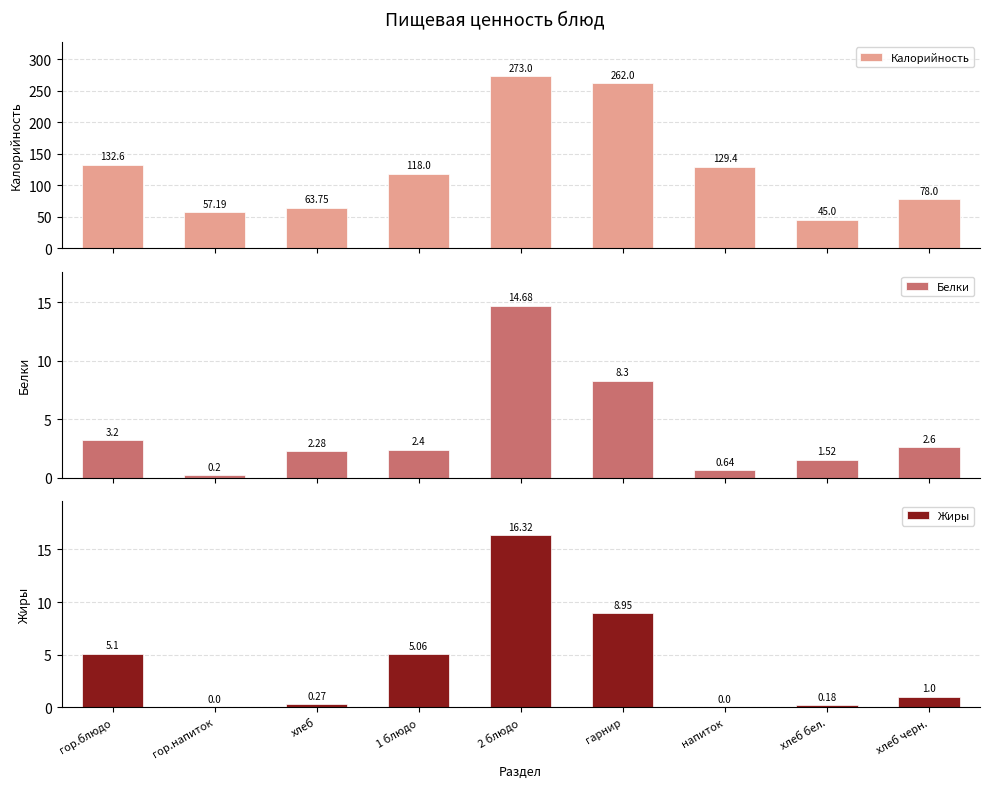

List the series in order of their peak value, highest first.

Калорийность, Жиры, Белки